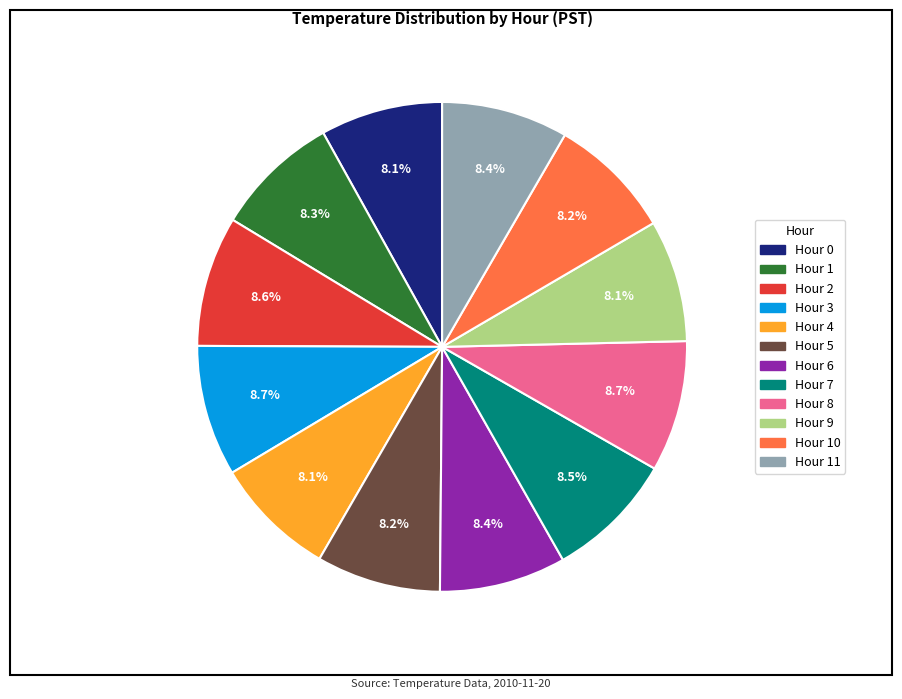

Is there a majority slice in this chart?

No